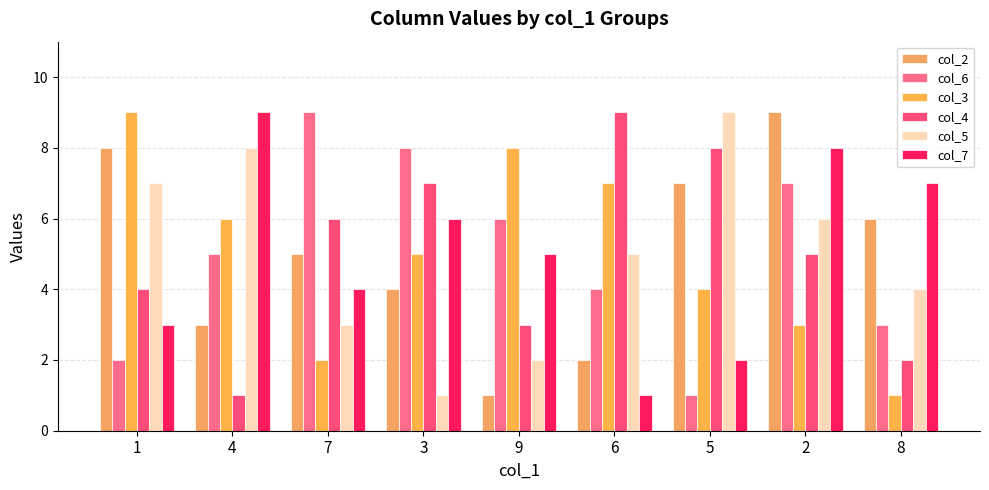

The col_6 series shows 9 at 7. True or false?

True